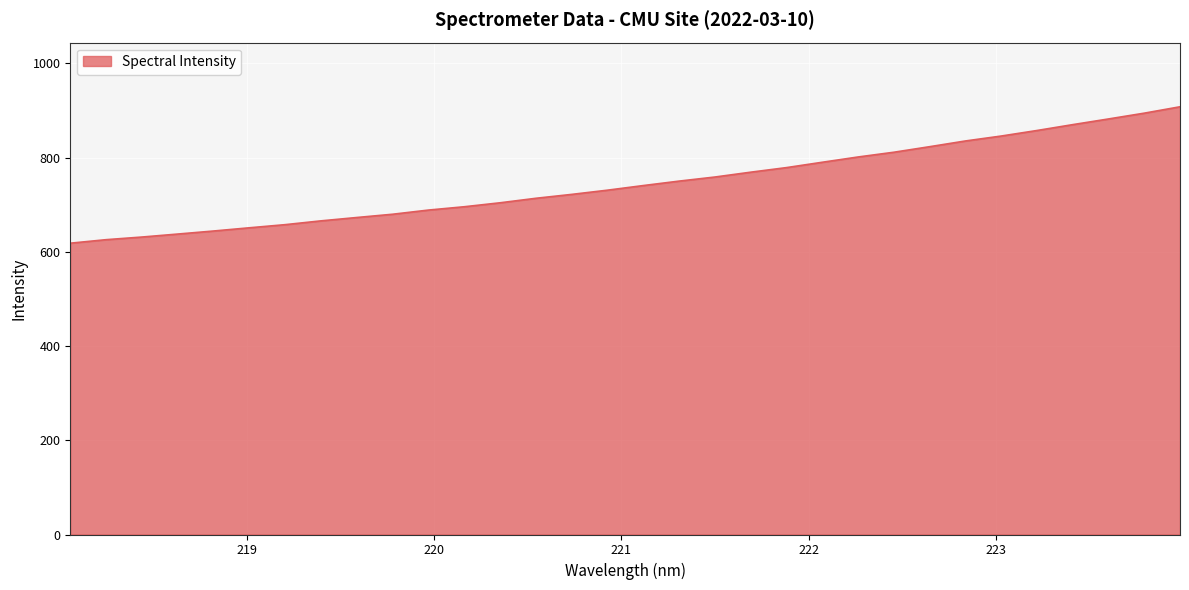

What is the difference between the second highest and second lowest values?

268.6